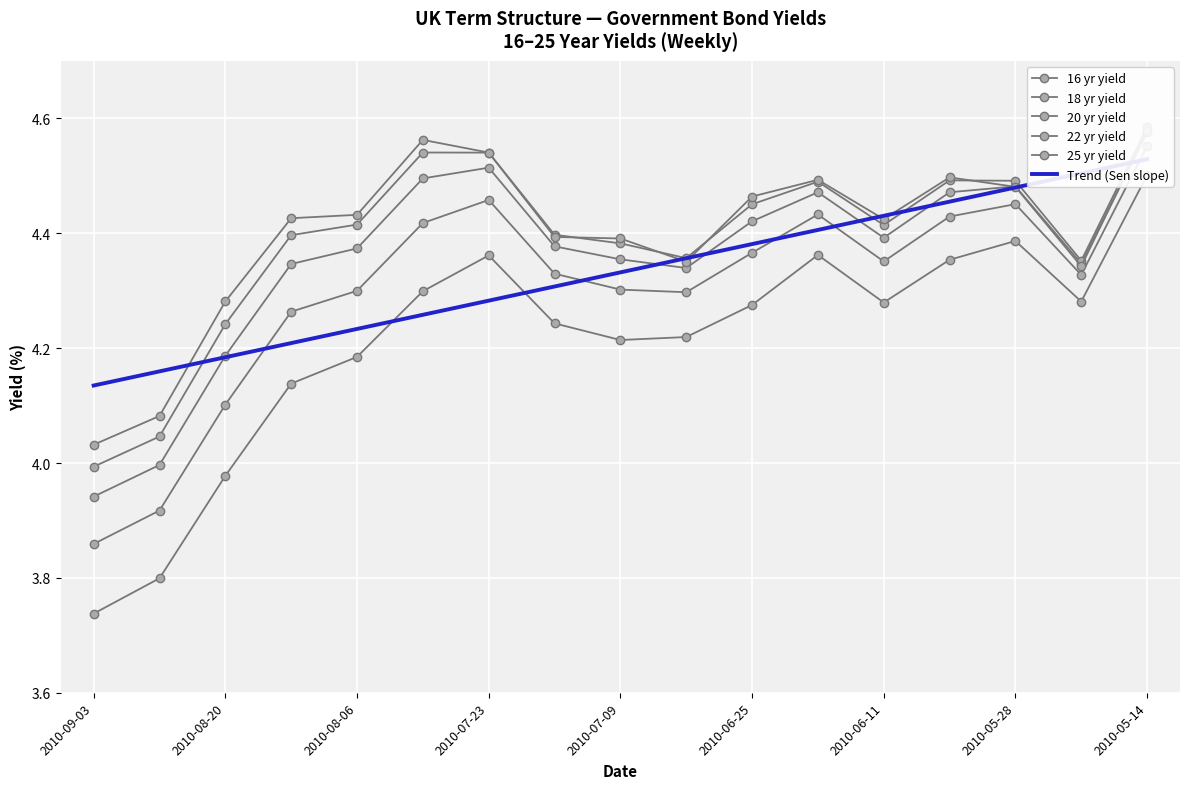

The value of 16 yr yield at 2010-08-20 is 1.5. True or false?

False